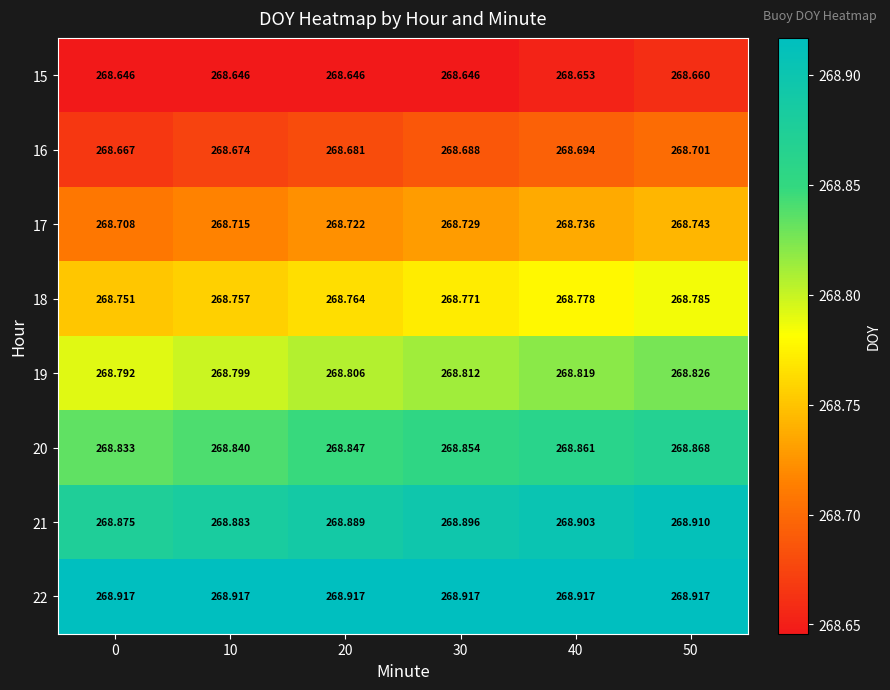

Is the value of 17 at 10 greater than the value of 15 at 30?

Yes